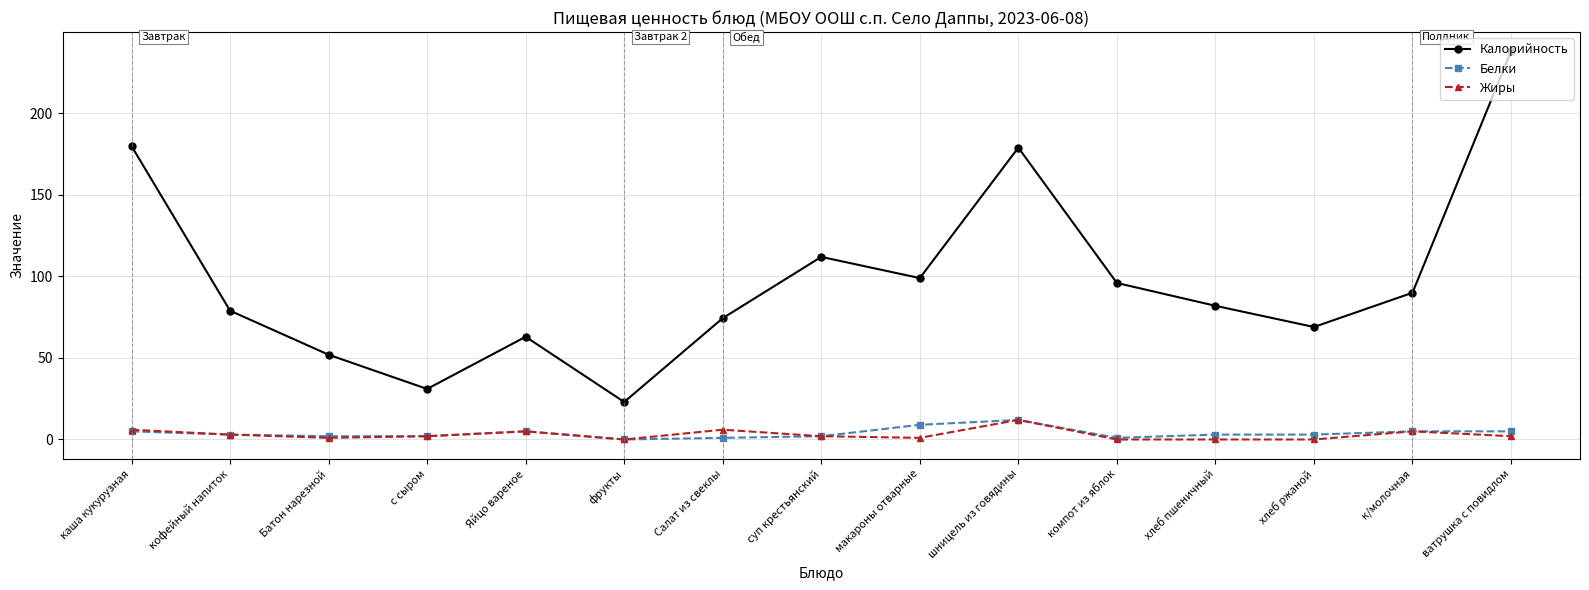

True or false: Жиры and Калорийность intersect in this chart.

False